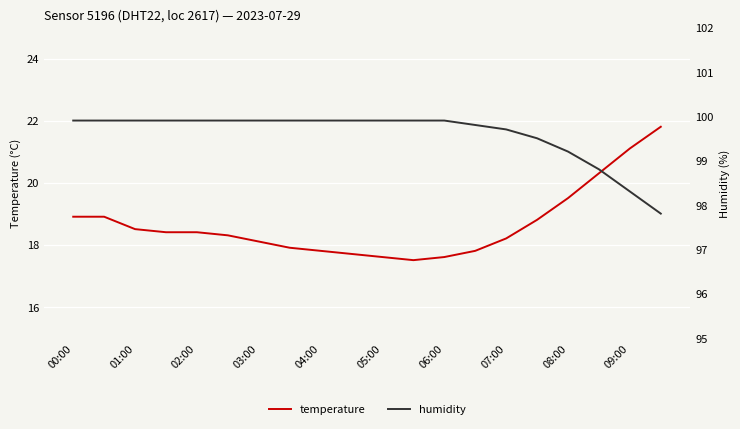

The value of temperature at 02:00 is 18.4. True or false?

True